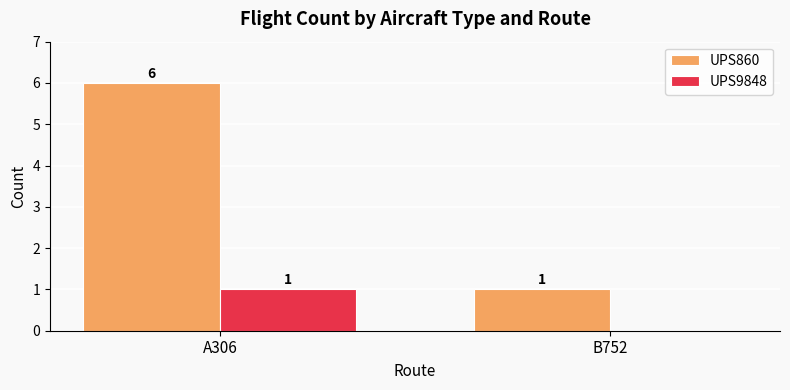

What is the spread (max minus min) of values at B752?

1